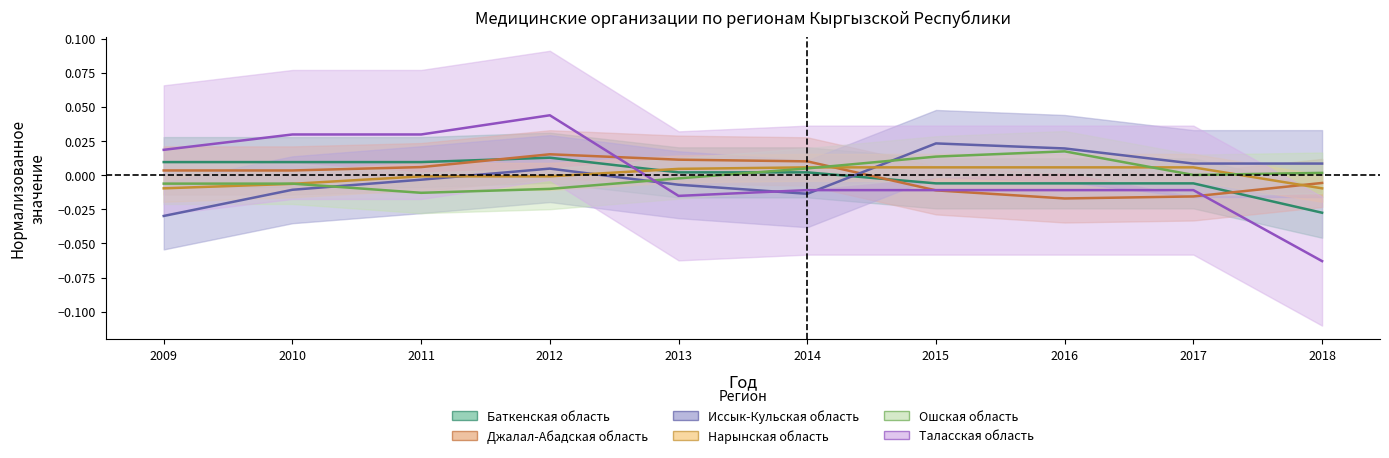

At which category does the chart reach its peak across all series?

2012